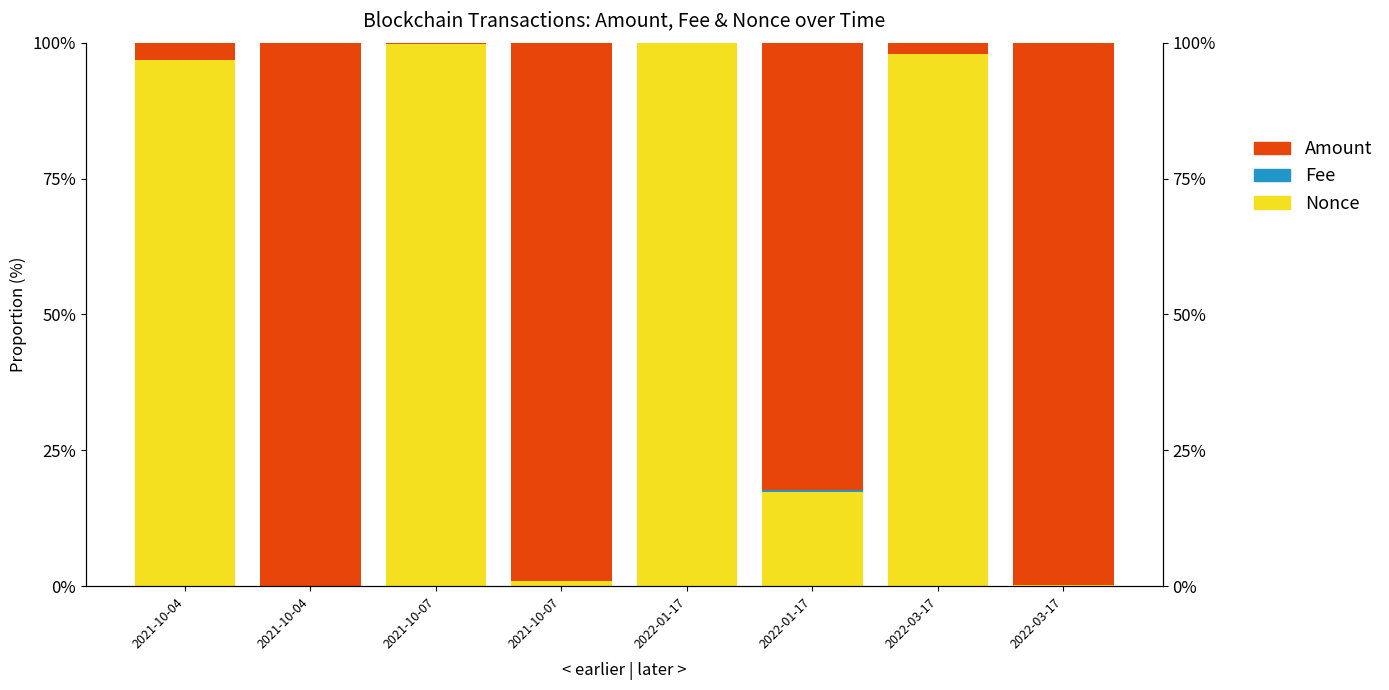

The value of Nonce at 2021-10-07 is 0.6. True or false?

False